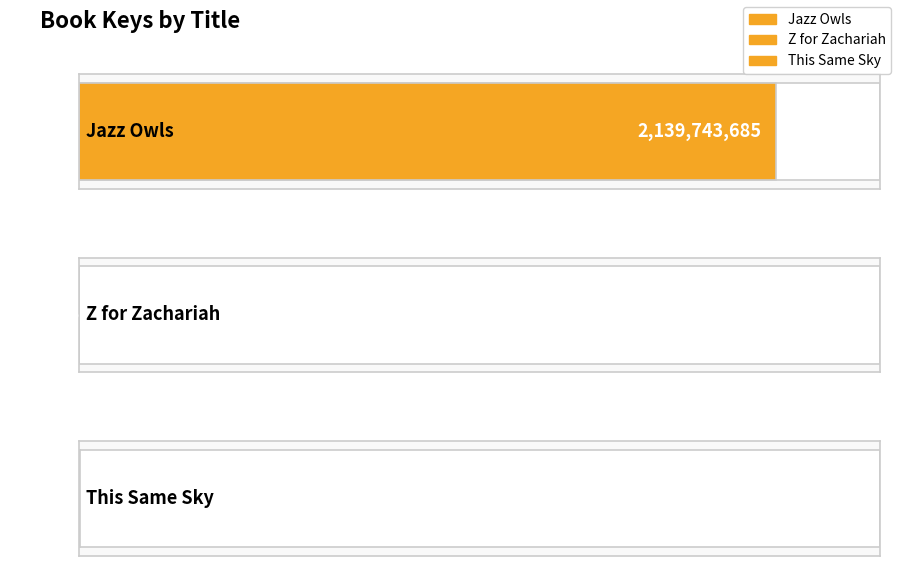

Are the bars horizontal?

Yes